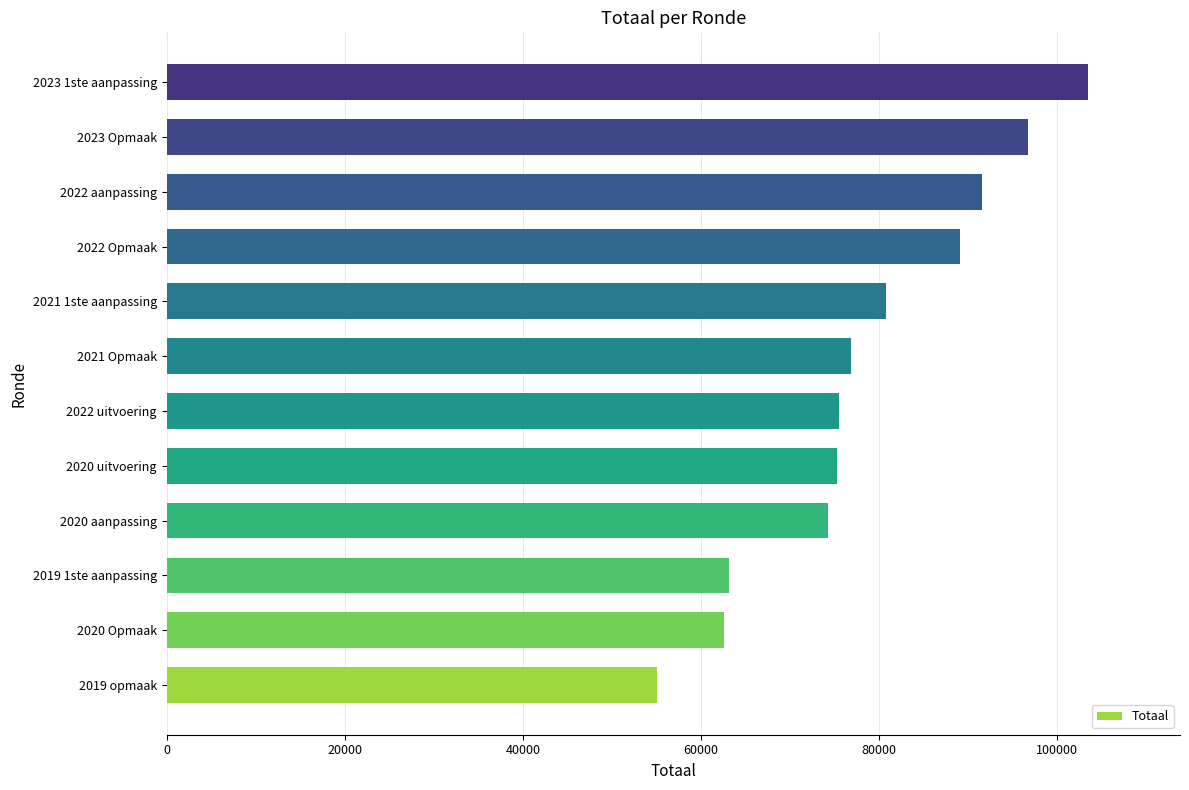

What is the average value?

78696